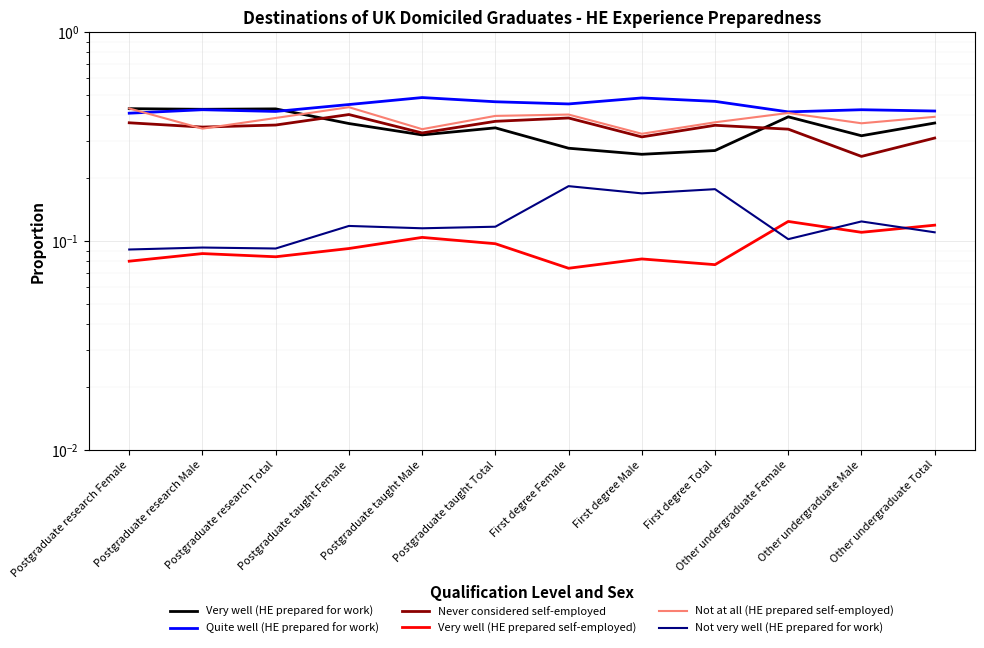

Where is Quite well (HE prepared for work) nearest to the value 0?

Postgraduate research Female